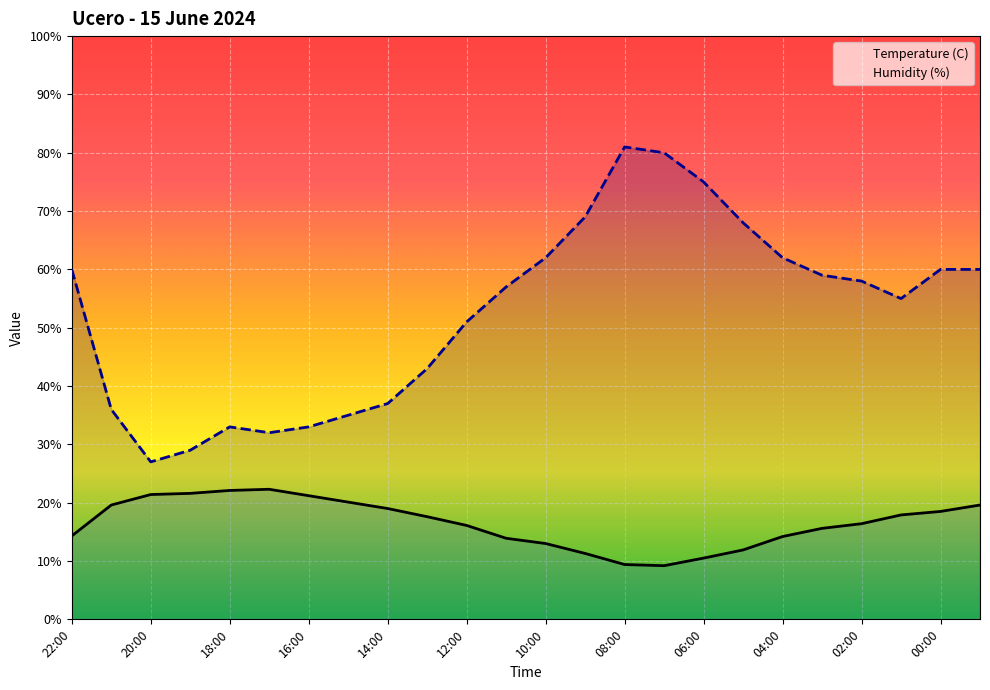

How many lines are shown in the chart?

2